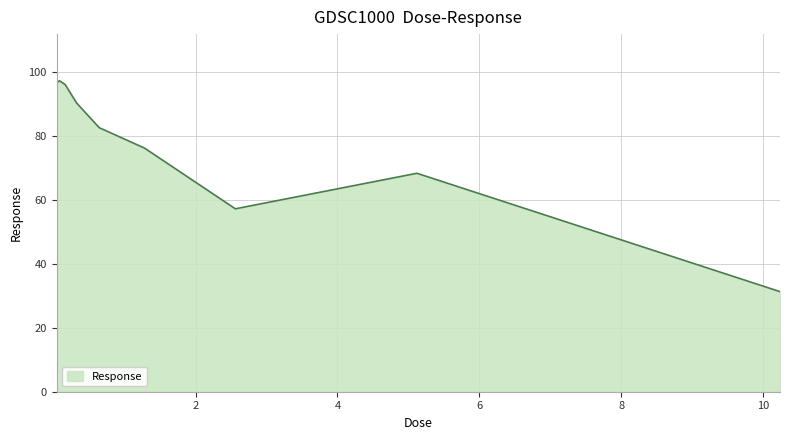

What is the greatest value displayed?

97.2